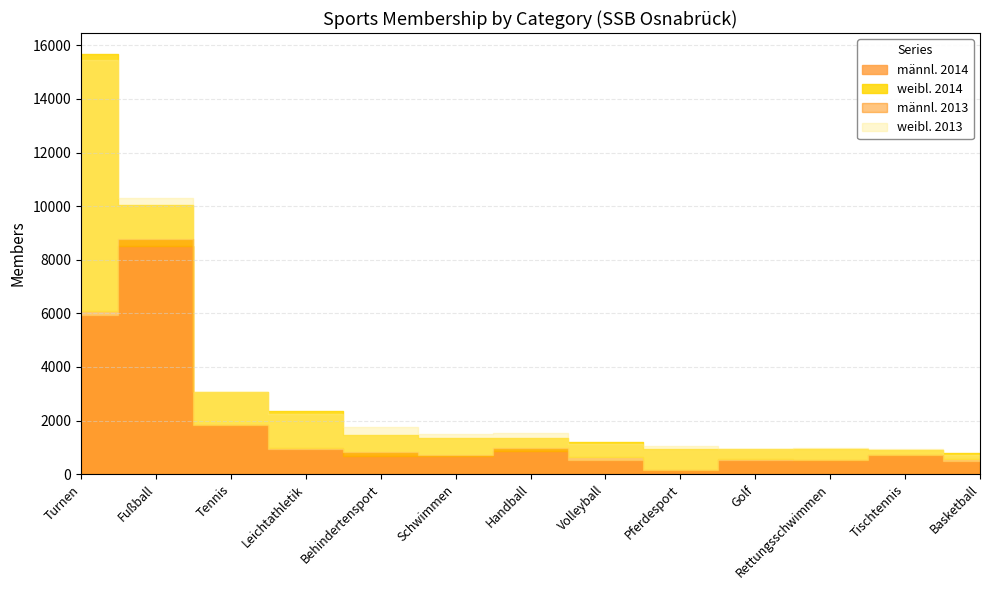

What position from the left is Tennis?

3